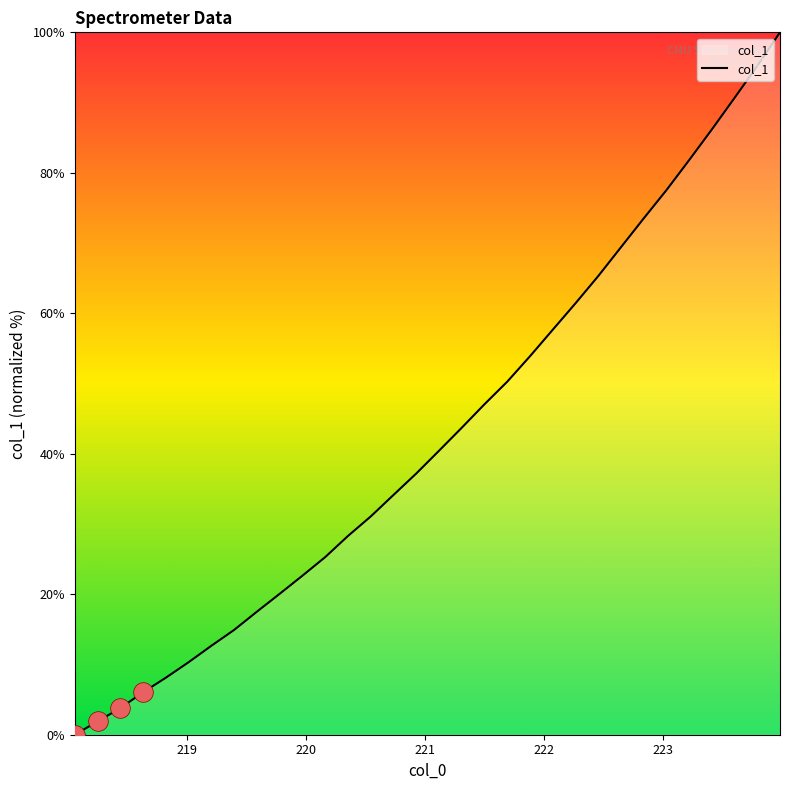

What is the maximum value shown in the chart?

100.0